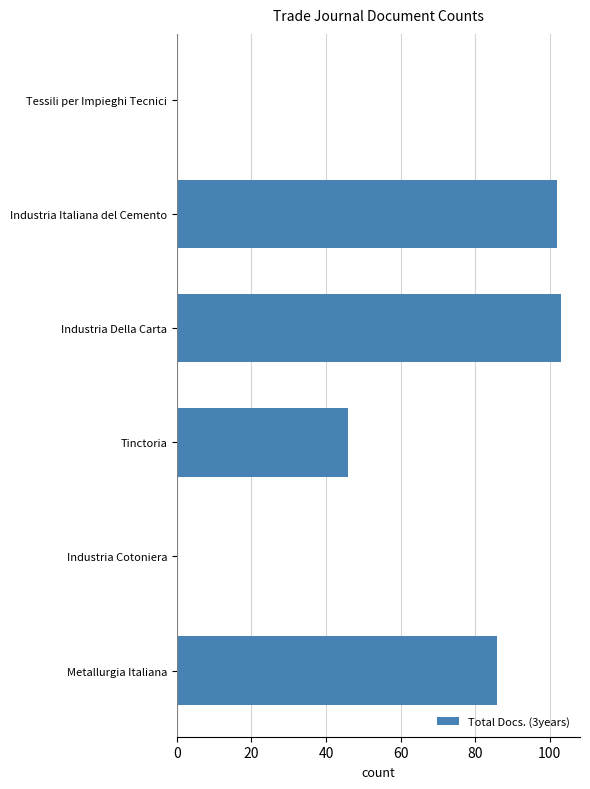

True or false: the data shows 103 at Industria Della Carta.

True